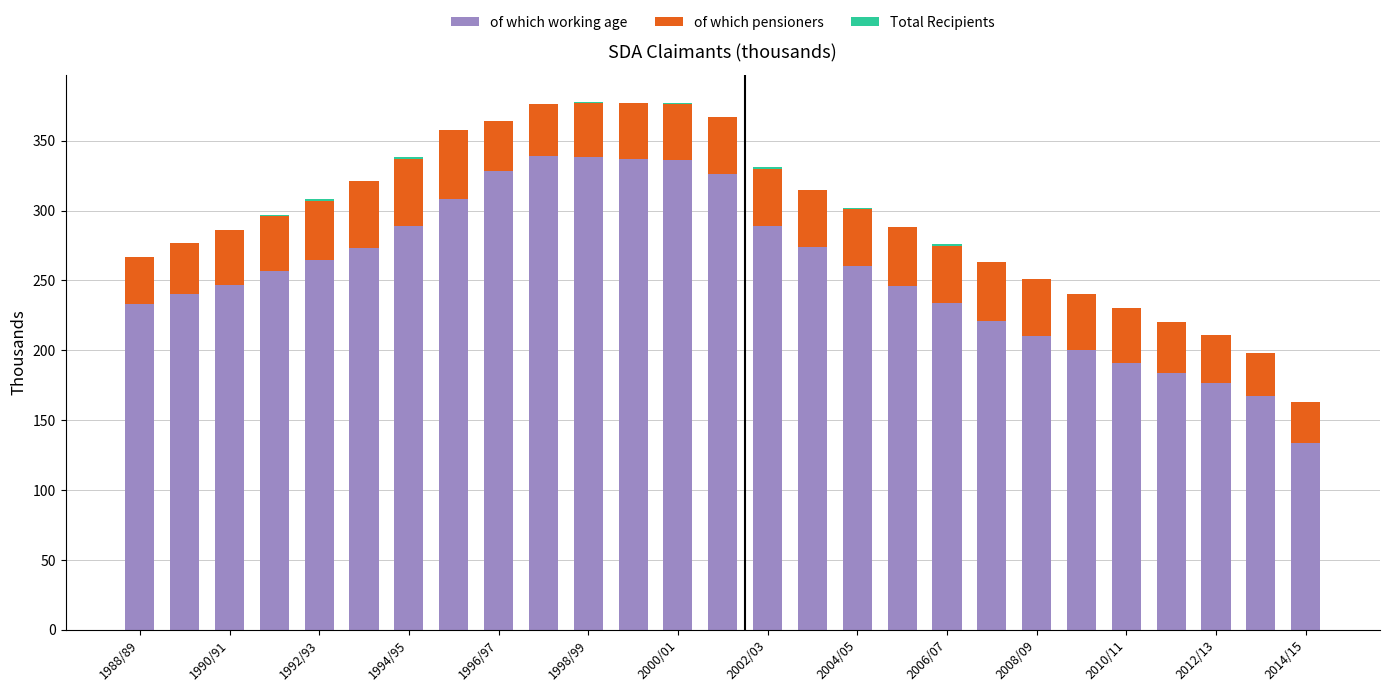

Rank the series by their maximum value, from lowest to highest.

Total Recipients, of which pensioners, of which working age